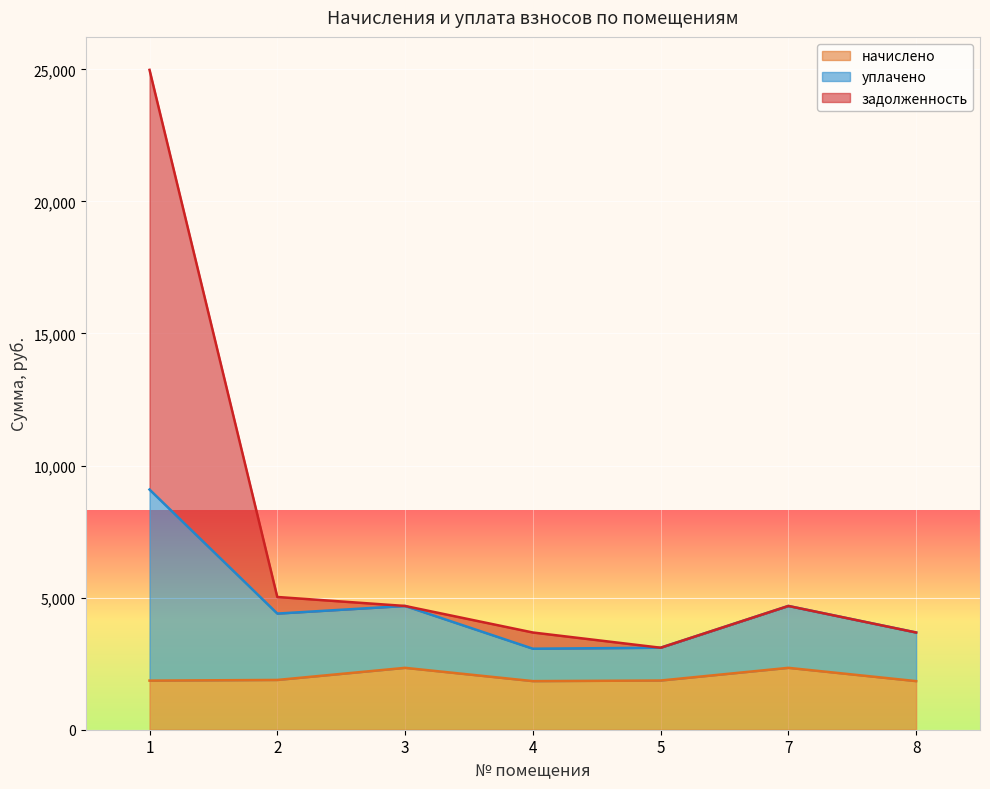

In начислено, how many points are higher than both neighbors (excluding endpoints)?

2